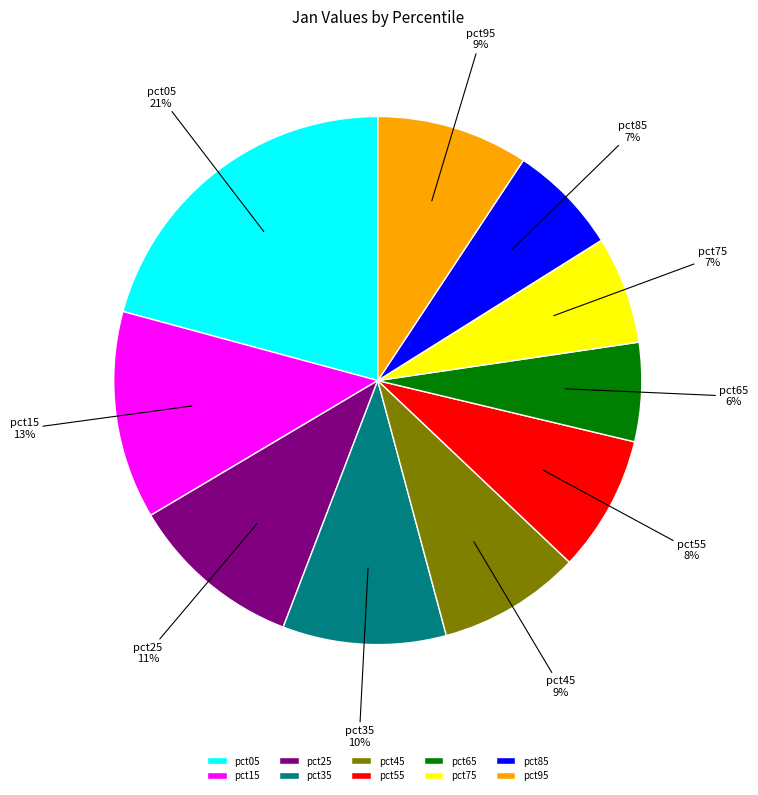

To the nearest percent, what percentage of the pie is pct85?

7%